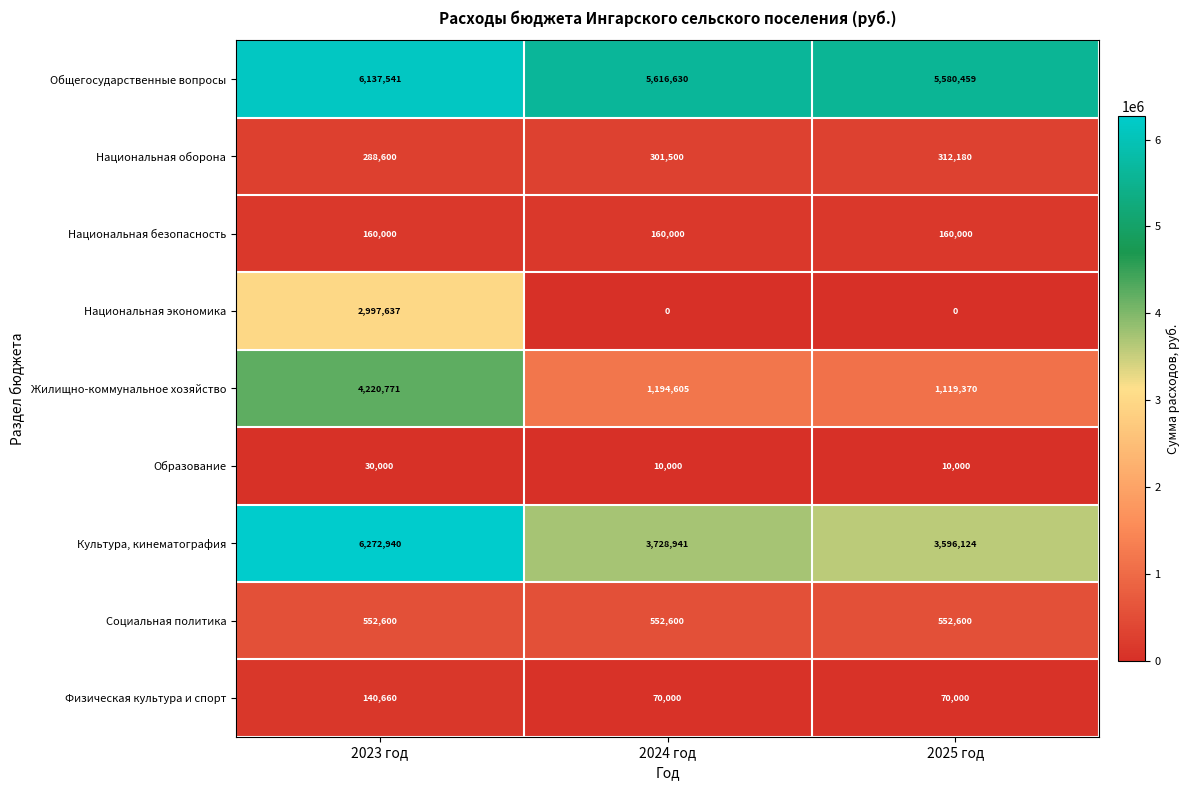

Rank the series by their maximum value, from lowest to highest.

Образование, Физическая культура и спорт, Национальная безопасность, Национальная оборона, Социальная политика, Национальная экономика, Жилищно-коммунальное хозяйство, Общегосударственные вопросы, Культура, кинематография